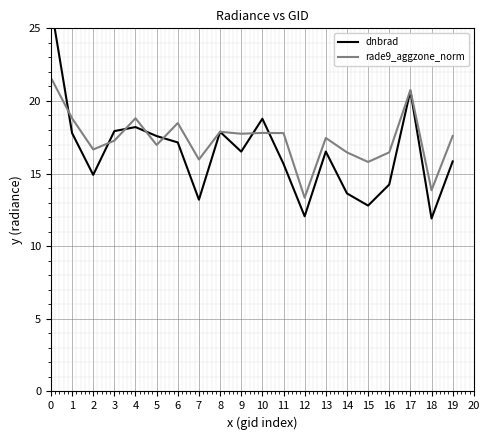

True or false: dnbrad and rade9_aggzone_norm cross at least once.

True